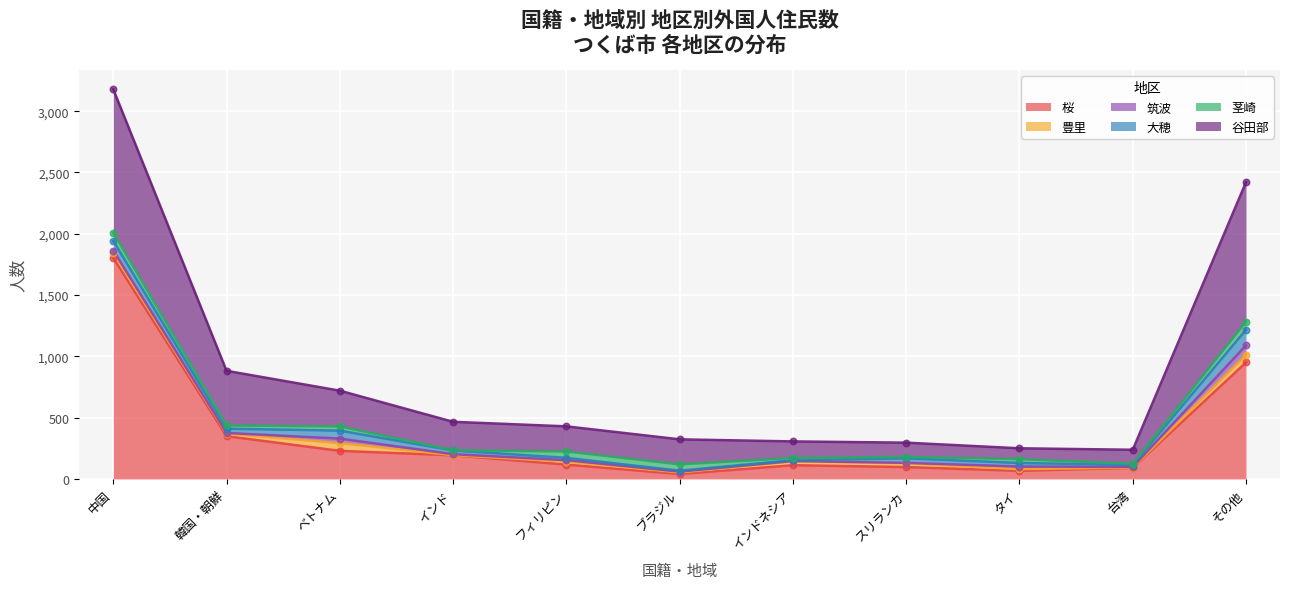

At which category is the sum across all series the highest?

中国